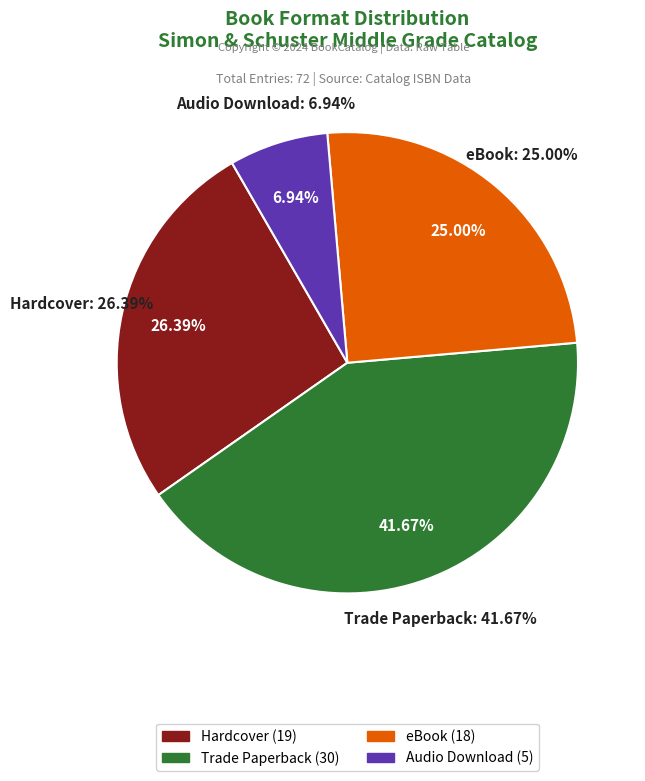

To the nearest percent, what is the difference between the Hardcover and Trade Paperback slice percentages?

15%